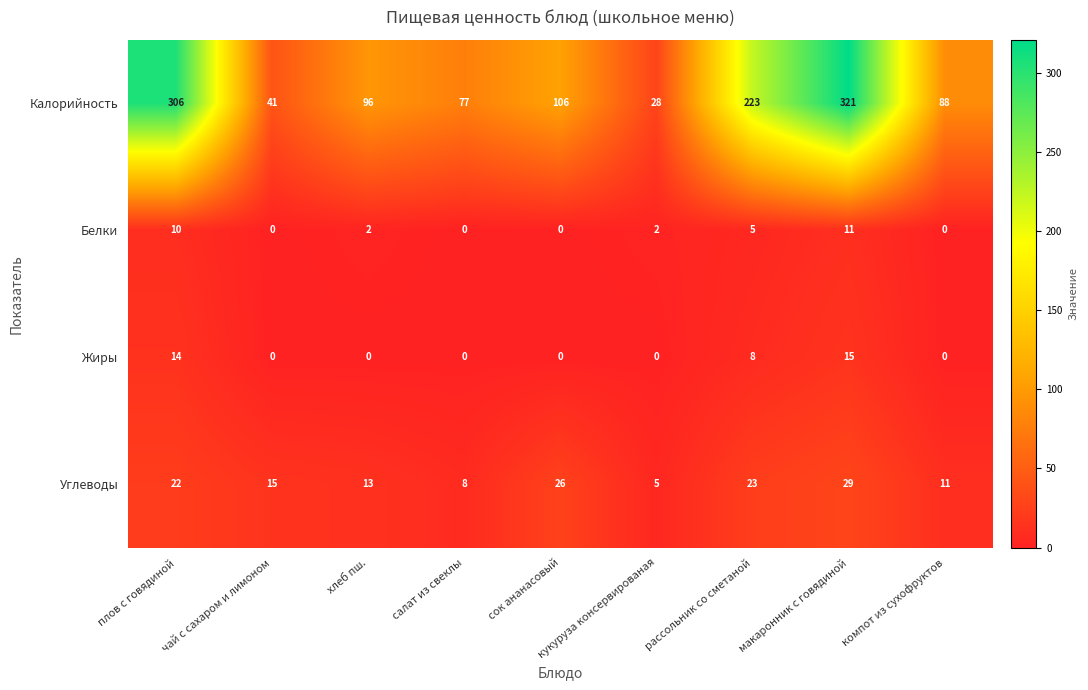

What is the total value across all series at хлеб пш.?

111